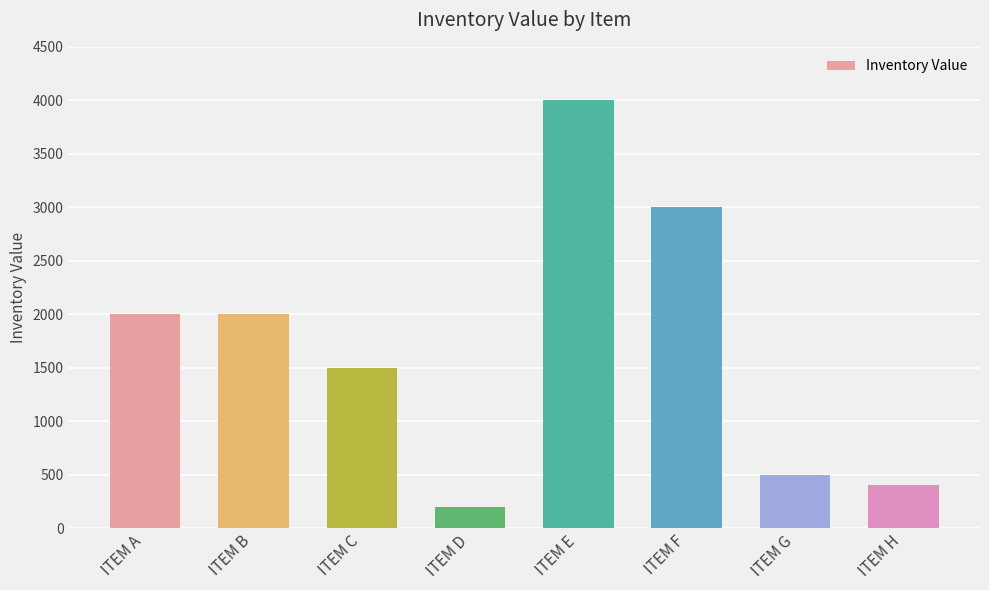

What value does the data have at ITEM B?

2000